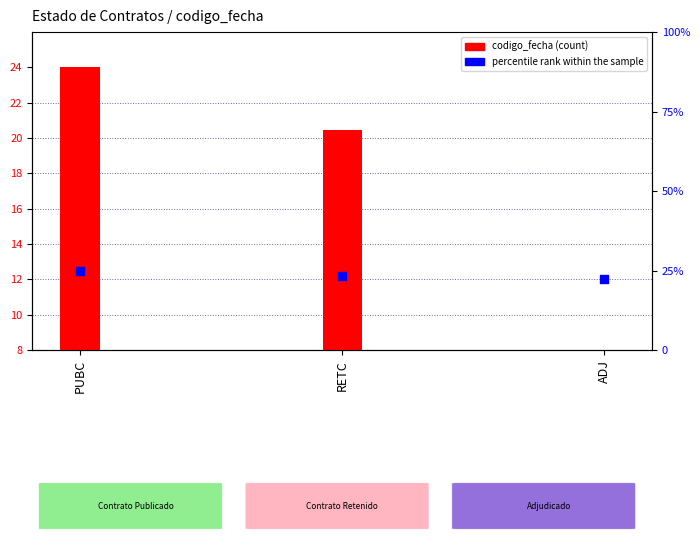

Which series reaches the minimum Y coordinate?

codigo_fecha (normalized)